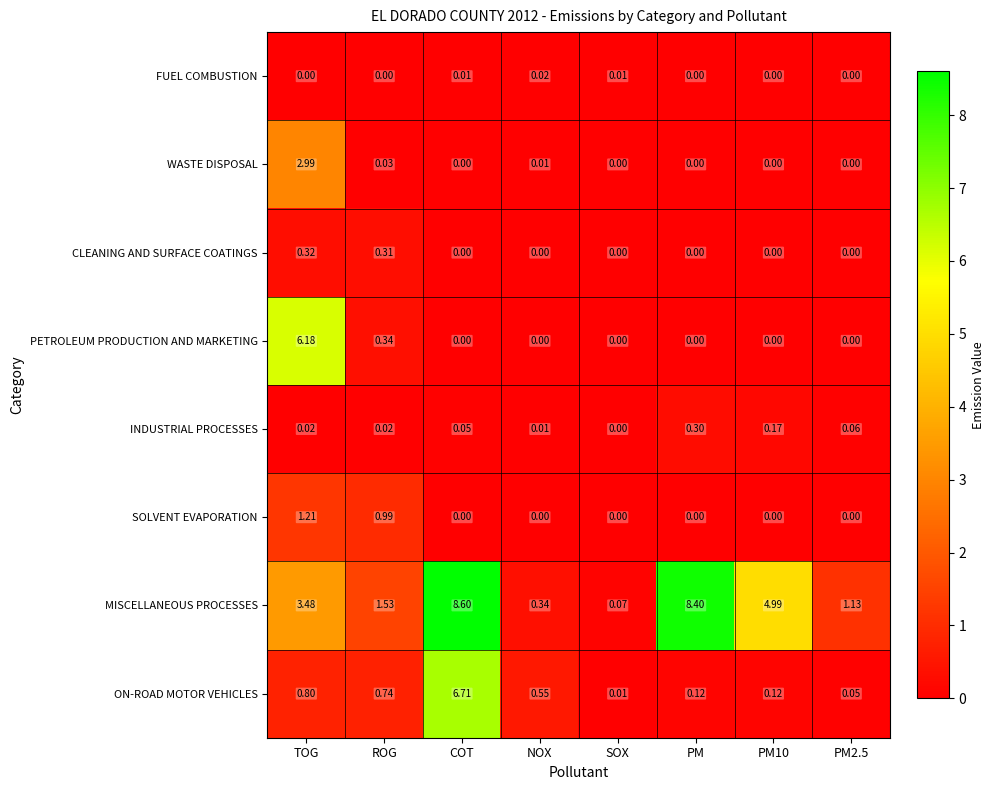

How many categories are shown in the chart?

8